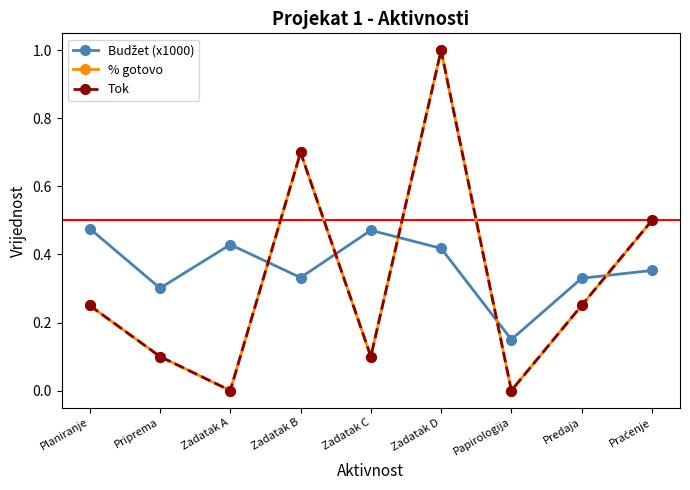

What is the sum of all % gotovo values?

2.9